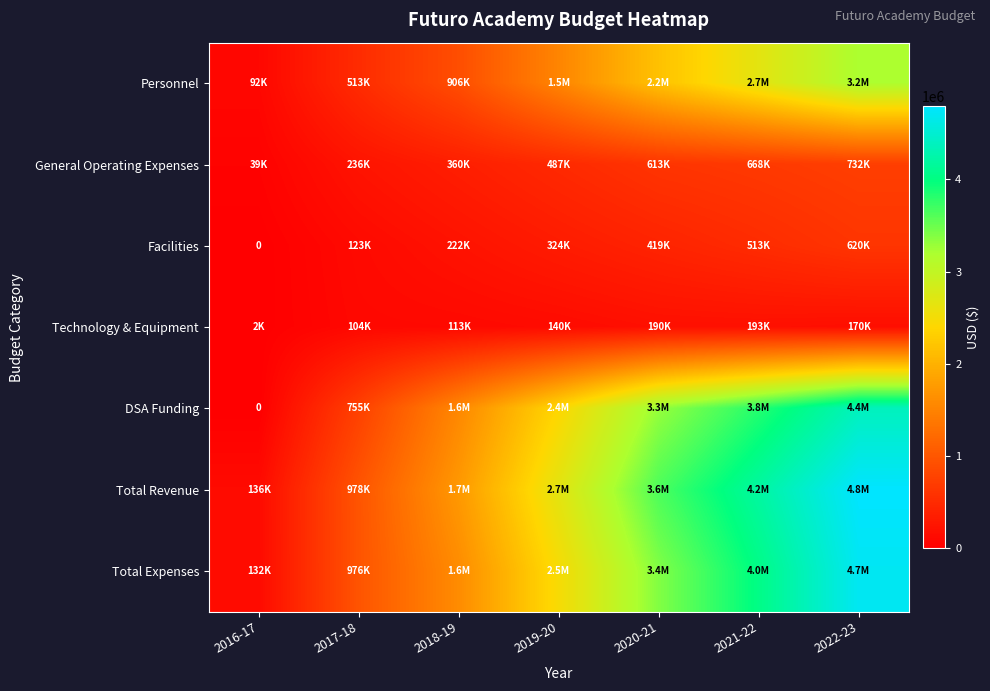

What is the approximate value of General Operating Expenses at 2021-22?

667873.4